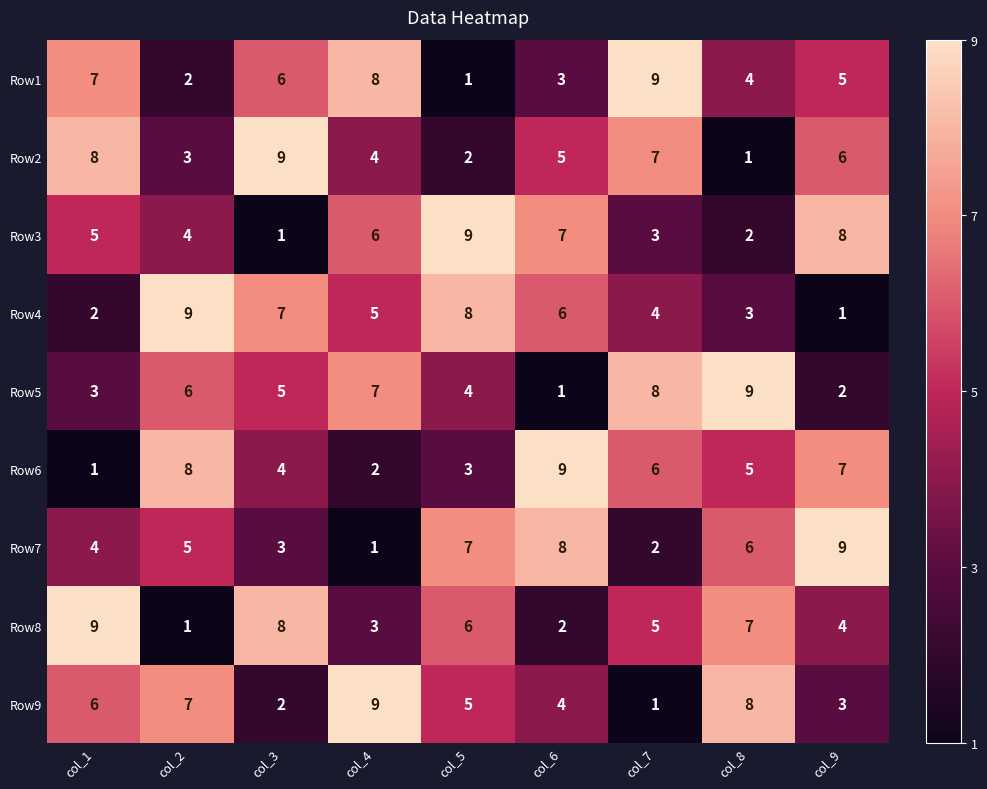

What is the maximum value shown in the chart?

9